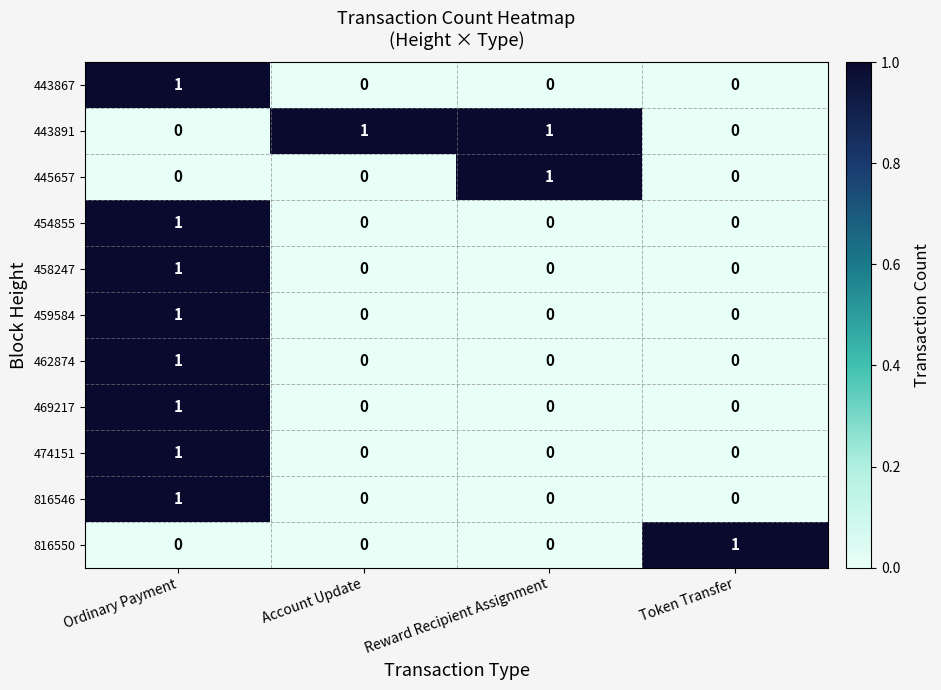

Is it true that 443891 equals 1 at Reward Recipient Assignment?

True